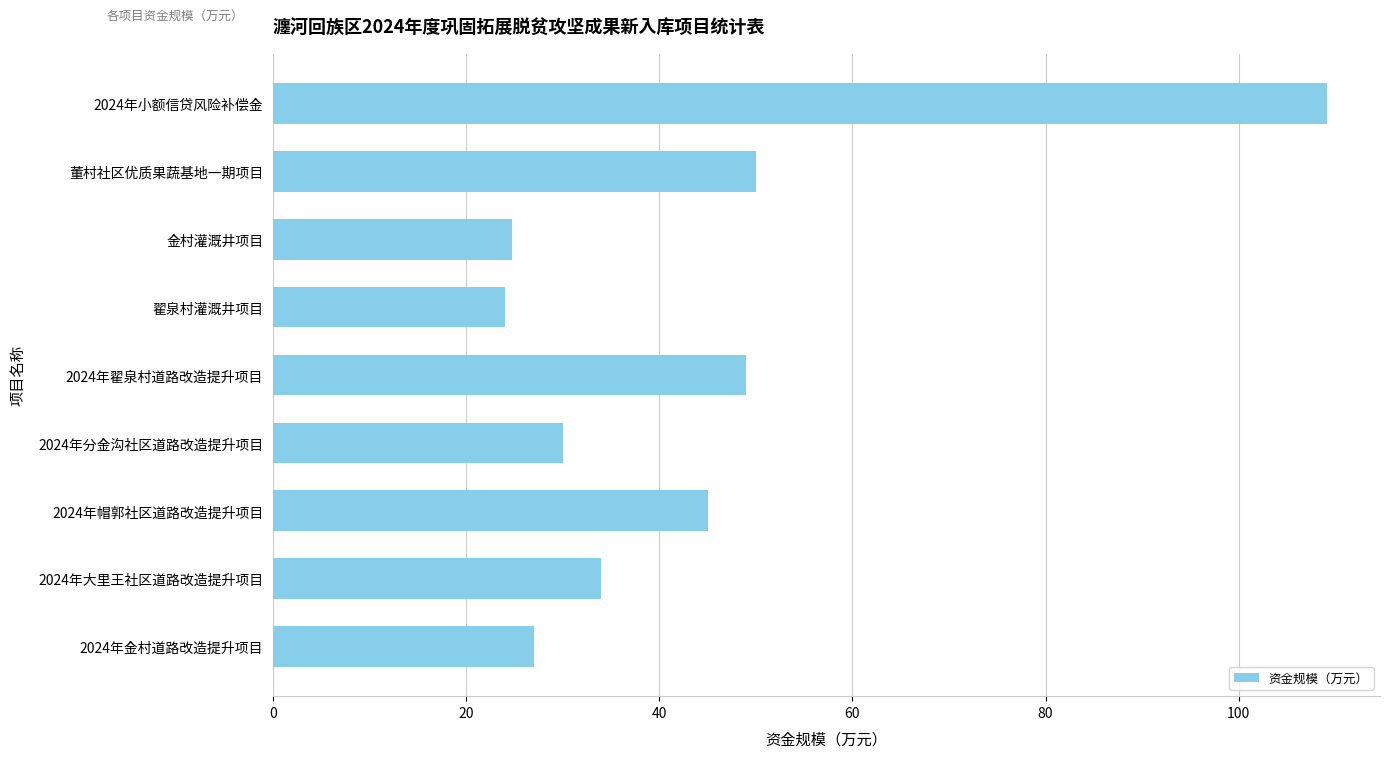

Reading bottom to top, list all the values displayed in this chart.

27.0	34.0	45.0	30.0	49.0	24.0	24.7	50.0	109.2